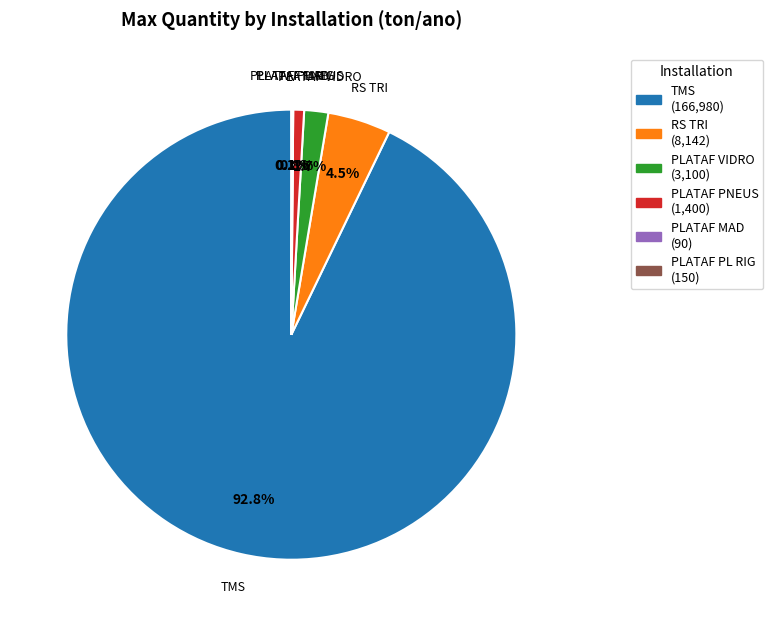

How much of the chart is everything except RS TRI?

95.5%